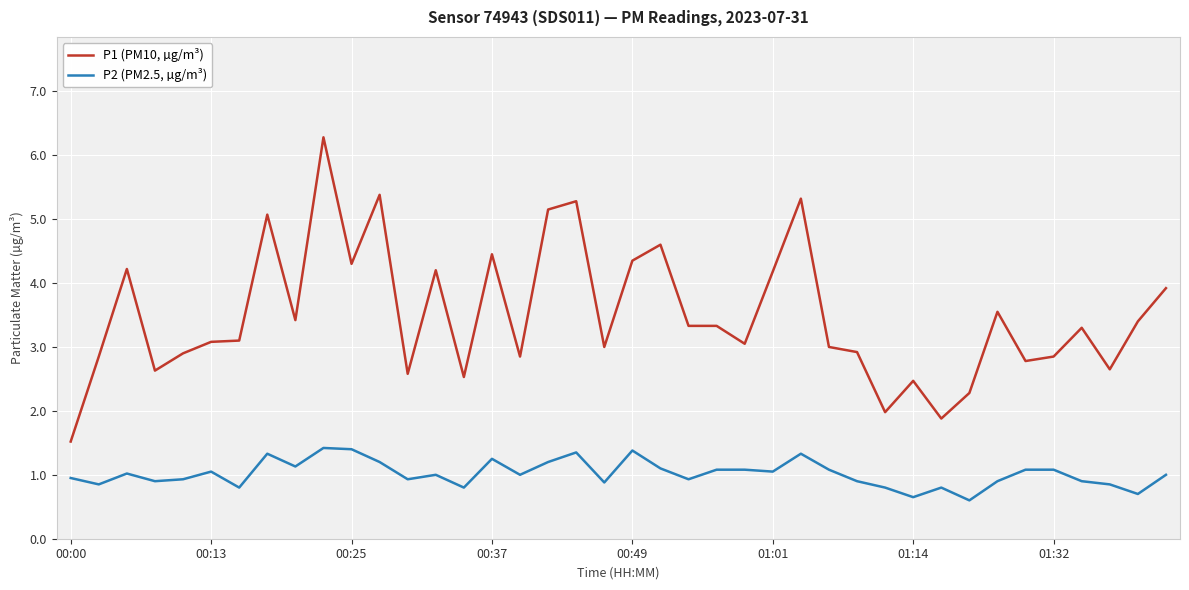

Which series has the widest spread of values?

P1 (PM10, µg/m³)